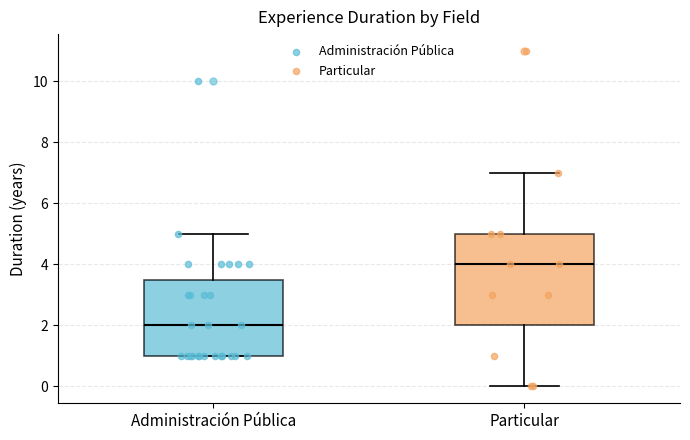

Which box is the tallest, from its lower edge to its upper edge?

Particular